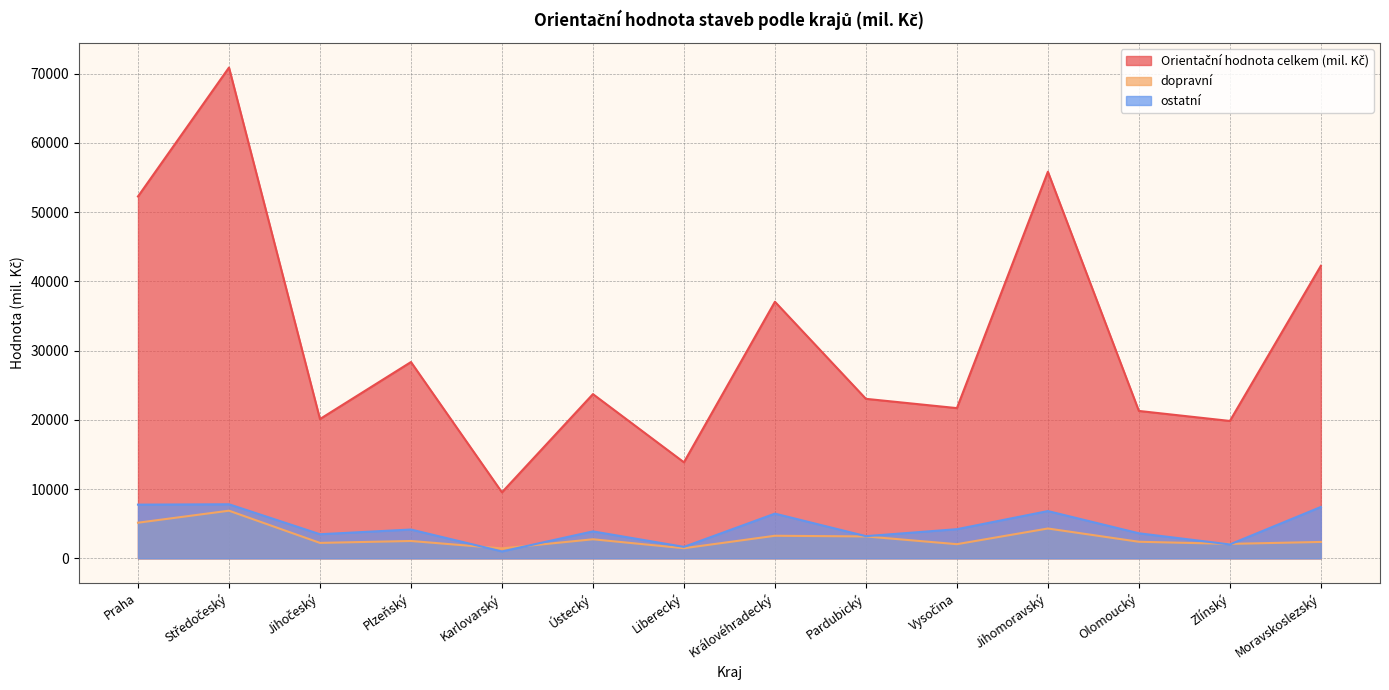

What is the smallest value displayed?

994